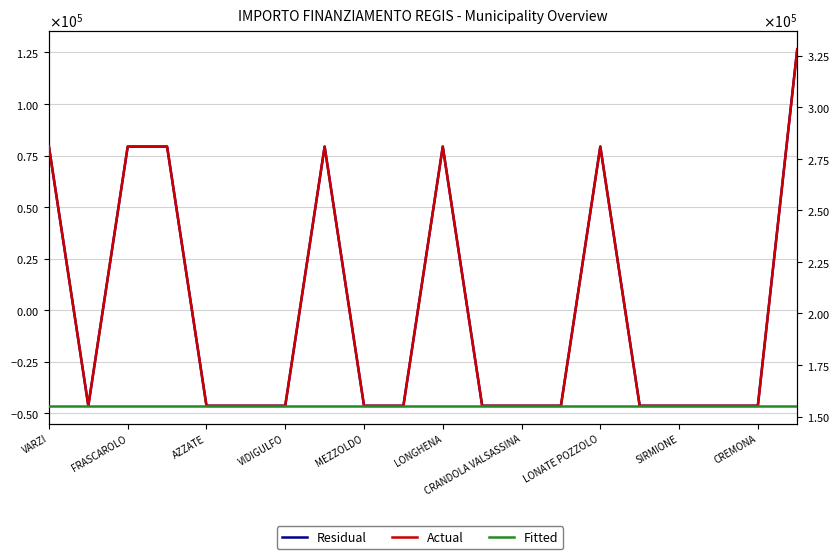

Reading right to left, transcribe all the data shown in this chart.

Residual: 126570.3	-46355.7	-46355.7	-46355.7	-46355.7	79342.3	-46355.7	-46355.7	-46355.7	79342.3	-46355.7	-46355.7	79342.3	-46355.7	-46355.7	-46355.7	79342.3	79342.3	-46355.7	79342.3
Actual: 328160.0	155234.0	155234.0	155234.0	155234.0	280932.0	155234.0	155234.0	155234.0	280932.0	155234.0	155234.0	280932.0	155234.0	155234.0	155234.0	280932.0	280932.0	155234.0	280932.0
Fitted: 155234.0	155234.0	155234.0	155234.0	155234.0	155234.0	155234.0	155234.0	155234.0	155234.0	155234.0	155234.0	155234.0	155234.0	155234.0	155234.0	155234.0	155234.0	155234.0	155234.0